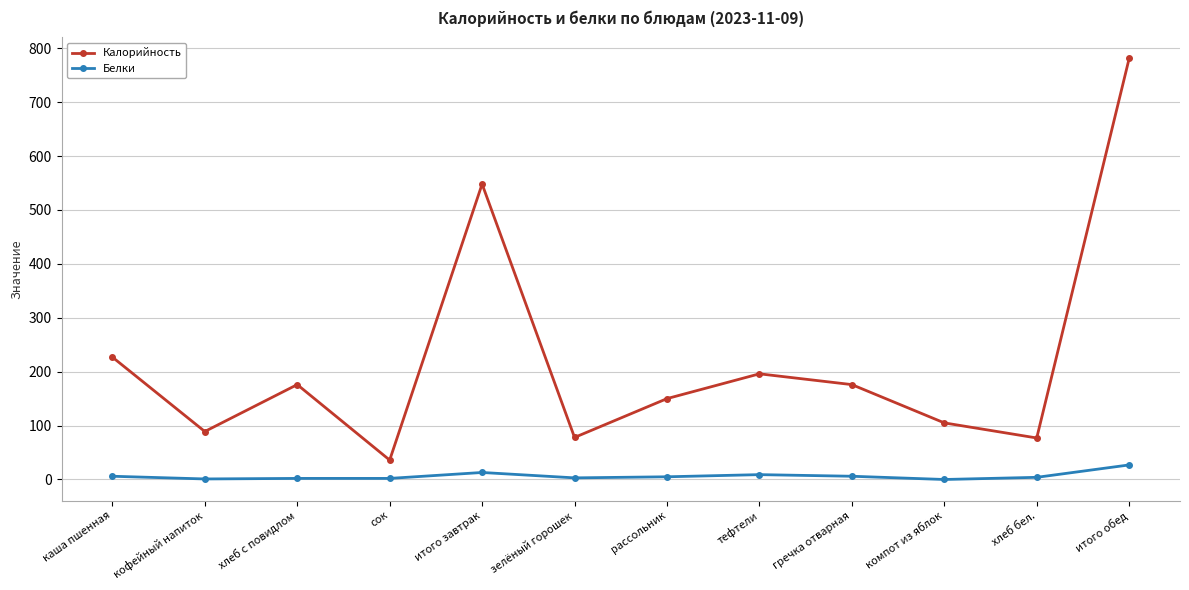

Which series has the largest total across all categories?

Калорийность